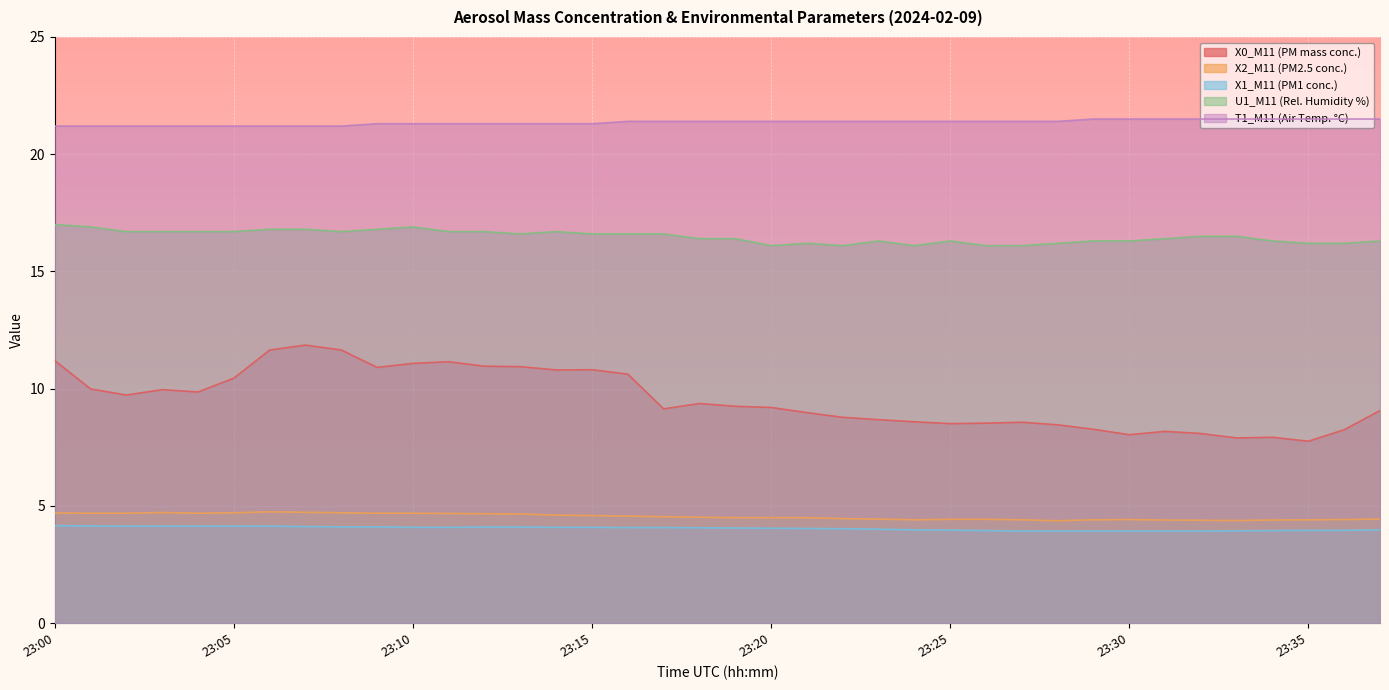

True or false: X0_M11 (PM mass conc.) has a value of 6.0 at 23:01.

False